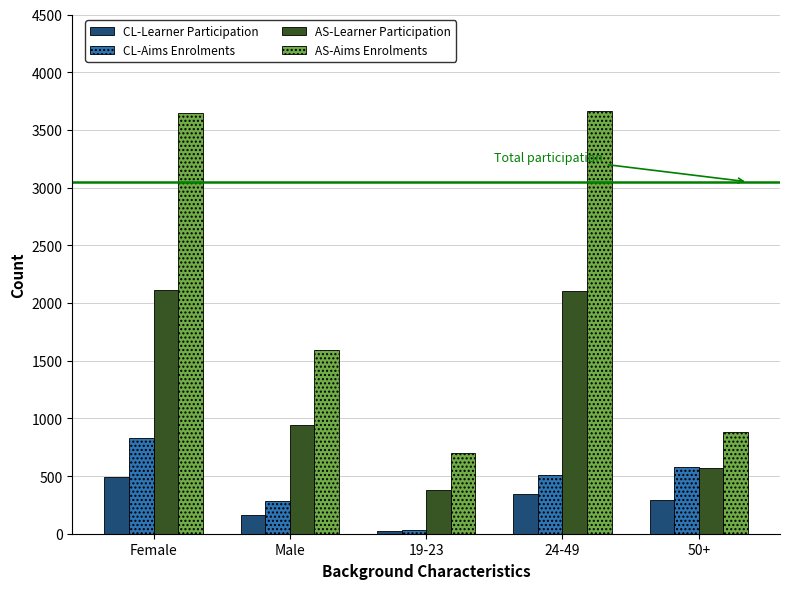

What is the label of the 1st bar from the right?

50+